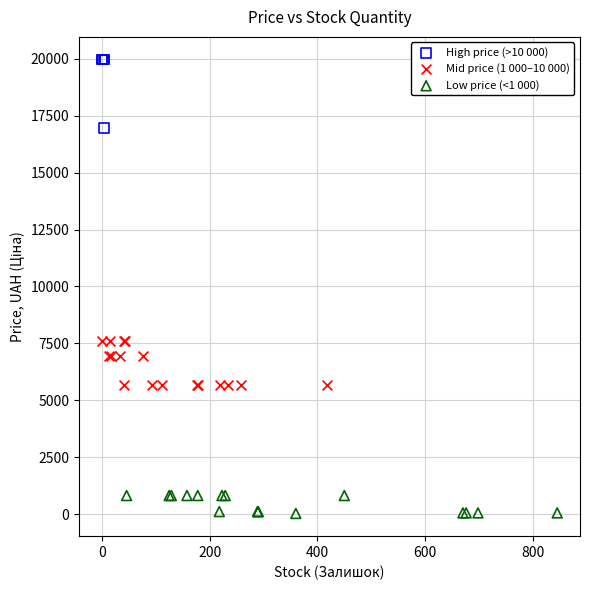

Which series has the largest Y range (max minus min)?

High price (>10 000)